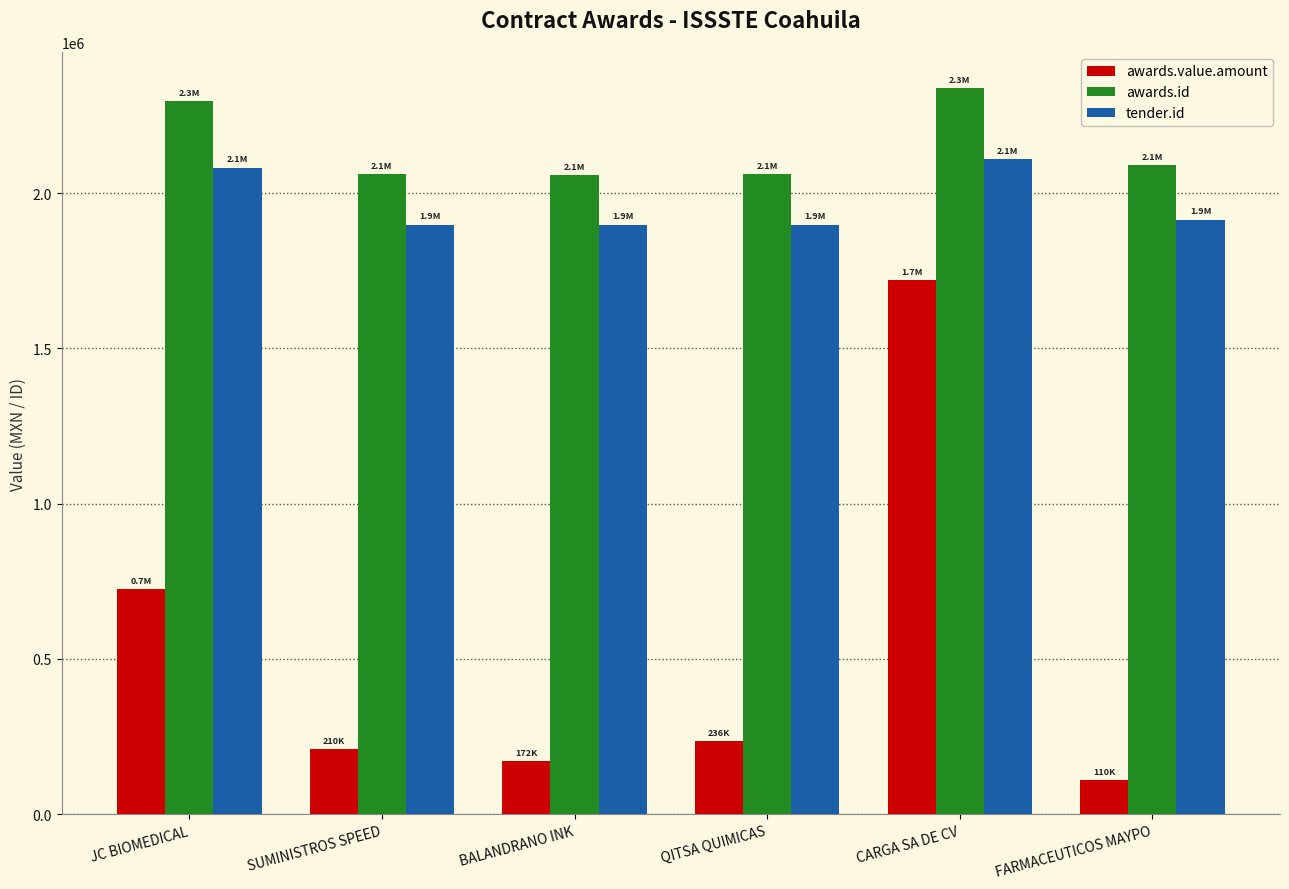

Which series has the largest total across all categories?

awards.id